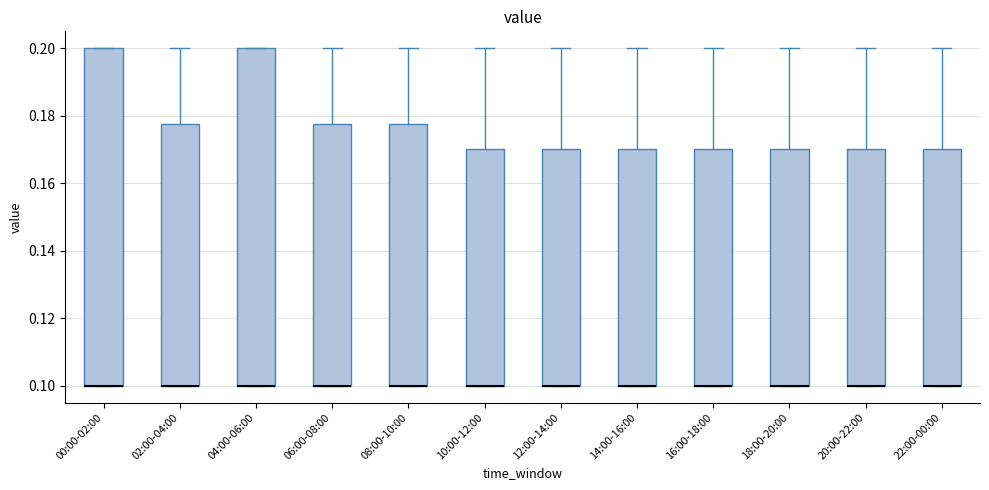

Reading left to right, transcribe this box plot: for each box, give where its median line is, the range the box spans, and where its two whiskers end, as read against the y-axis. The values are not printed on the chart, so give them approximately, as read against the axis.

00:00-02:00: median 0.100 (drawn on the box's lower edge), box 0.100 to 0.200, whiskers 0.100 to 0.200
02:00-04:00: median 0.100 (drawn on the box's lower edge), box 0.100 to 0.178, whiskers 0.100 to 0.200
04:00-06:00: median 0.100 (drawn on the box's lower edge), box 0.100 to 0.200, whiskers 0.100 to 0.200
06:00-08:00: median 0.100 (drawn on the box's lower edge), box 0.100 to 0.178, whiskers 0.100 to 0.200
08:00-10:00: median 0.100 (drawn on the box's lower edge), box 0.100 to 0.178, whiskers 0.100 to 0.200
10:00-12:00: median 0.100 (drawn on the box's lower edge), box 0.100 to 0.170, whiskers 0.100 to 0.200
12:00-14:00: median 0.100 (drawn on the box's lower edge), box 0.100 to 0.170, whiskers 0.100 to 0.200
14:00-16:00: median 0.100 (drawn on the box's lower edge), box 0.100 to 0.170, whiskers 0.100 to 0.200
16:00-18:00: median 0.100 (drawn on the box's lower edge), box 0.100 to 0.170, whiskers 0.100 to 0.200
18:00-20:00: median 0.100 (drawn on the box's lower edge), box 0.100 to 0.170, whiskers 0.100 to 0.200
20:00-22:00: median 0.100 (drawn on the box's lower edge), box 0.100 to 0.170, whiskers 0.100 to 0.200
22:00-00:00: median 0.100 (drawn on the box's lower edge), box 0.100 to 0.170, whiskers 0.100 to 0.200